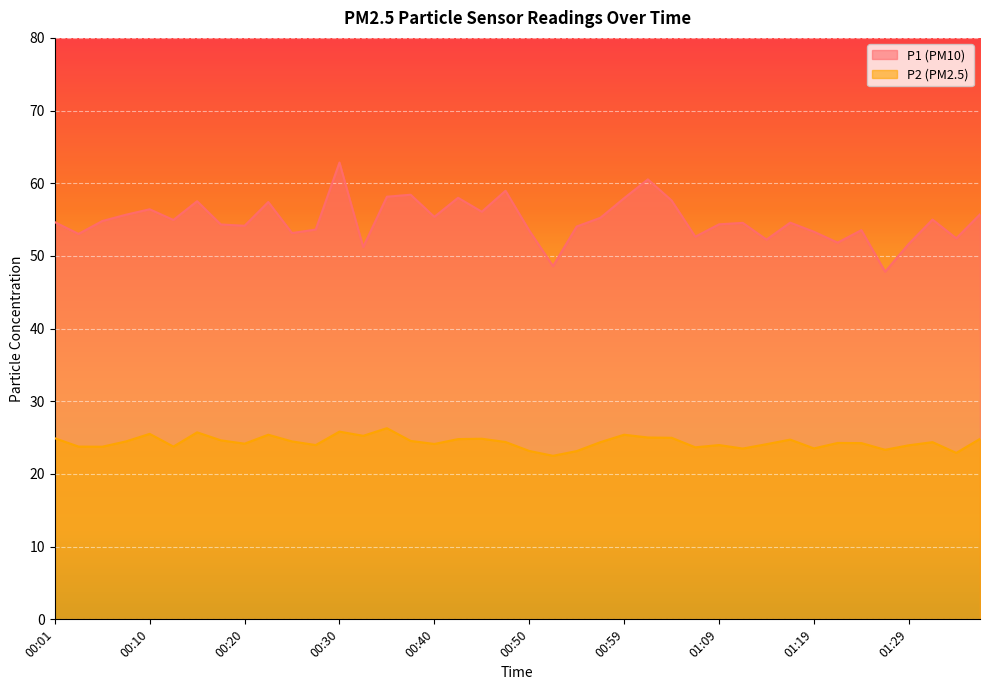

What is the sum of all P2 values?

974.7